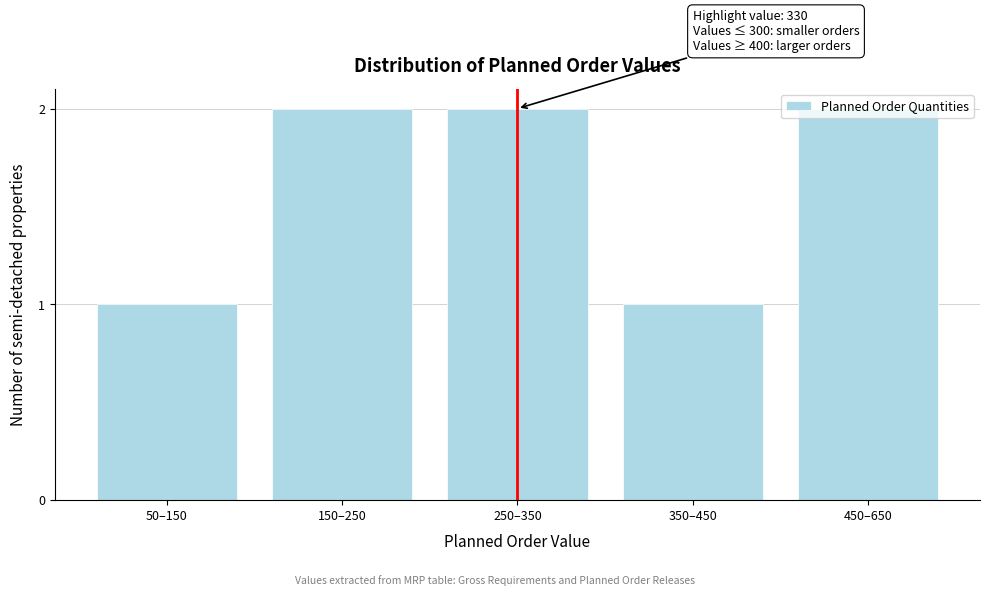

The value at 150–250 is 1. True or false?

False